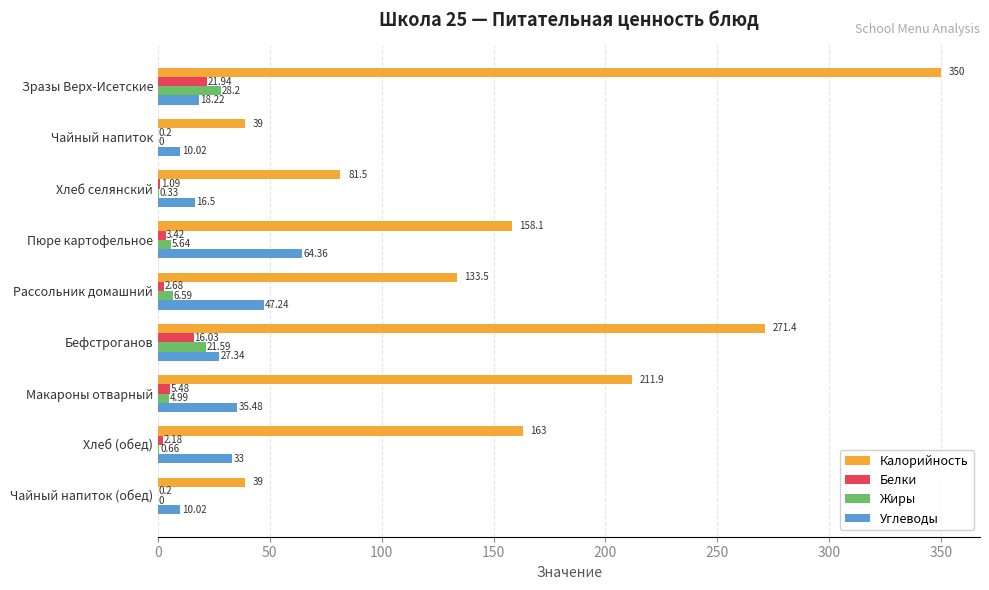

What is the sum of the Жиры values at Бефстроганов and Пюре картофельное?

27.2